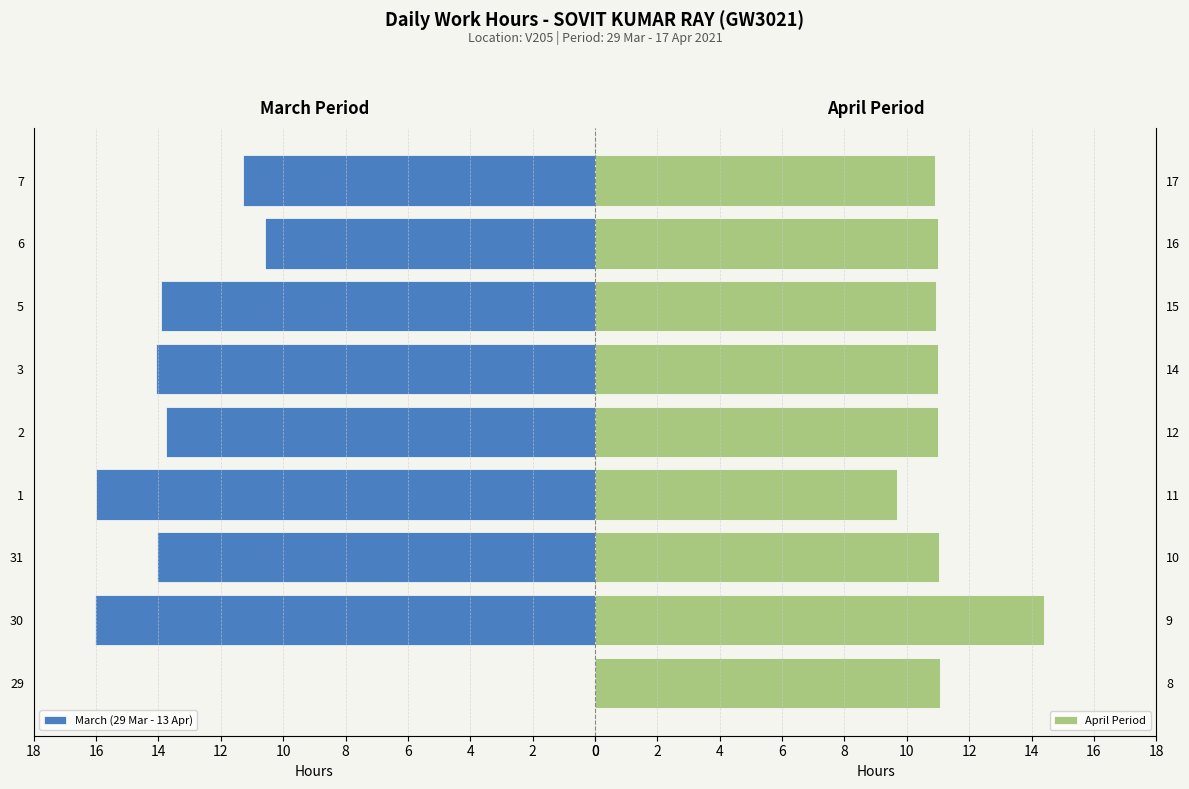

Count the number of data series in this chart.

2